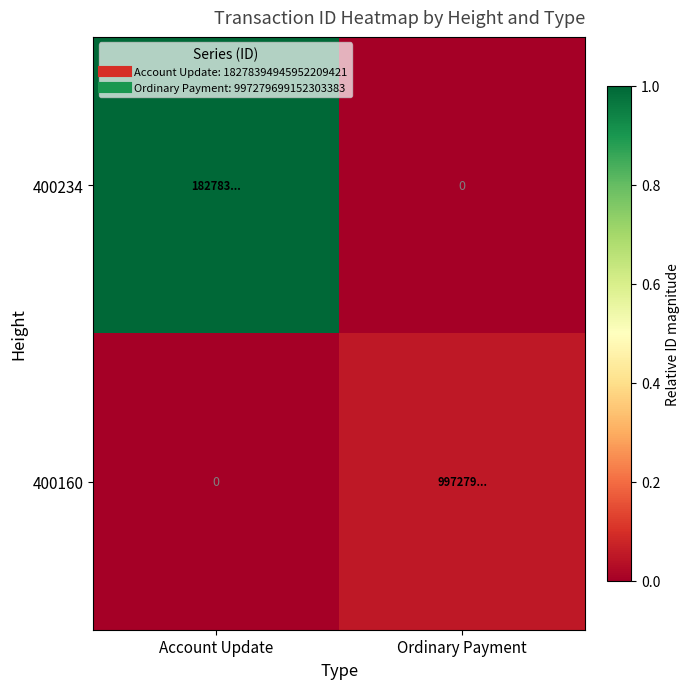

What is the maximum value for 400234?

1.0